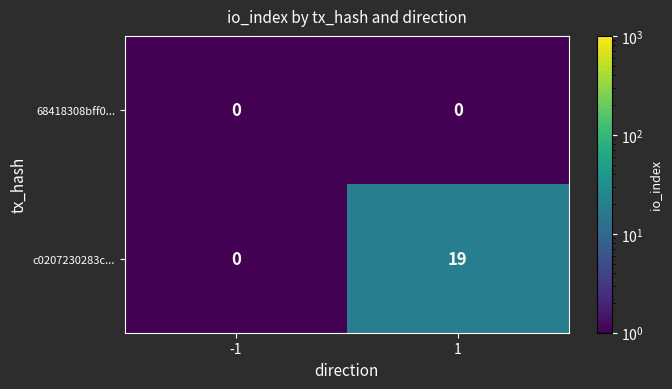

The value of c0207230283c... at -1 is 6. True or false?

False